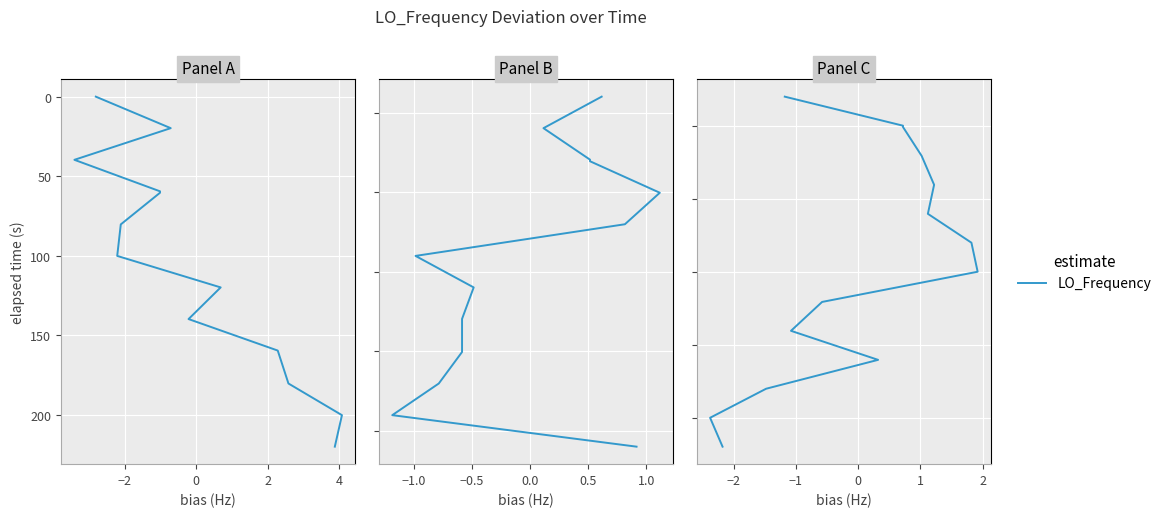

How many lines are shown in the chart?

1